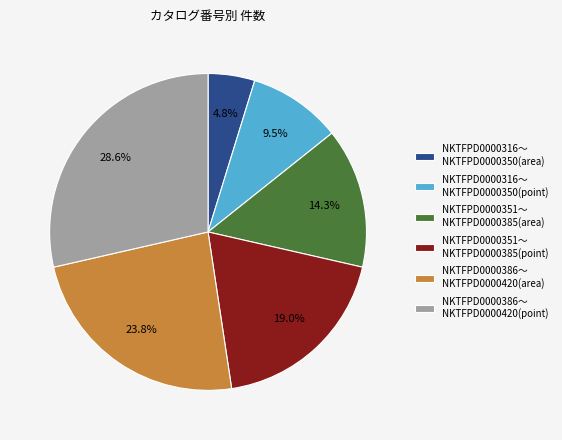

How many segments does this pie chart have?

6